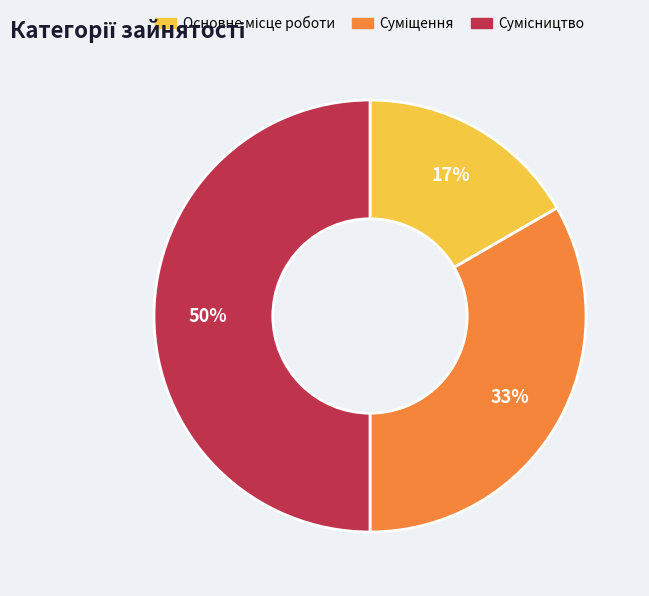

To the nearest percent, what is the average slice percentage?

33%